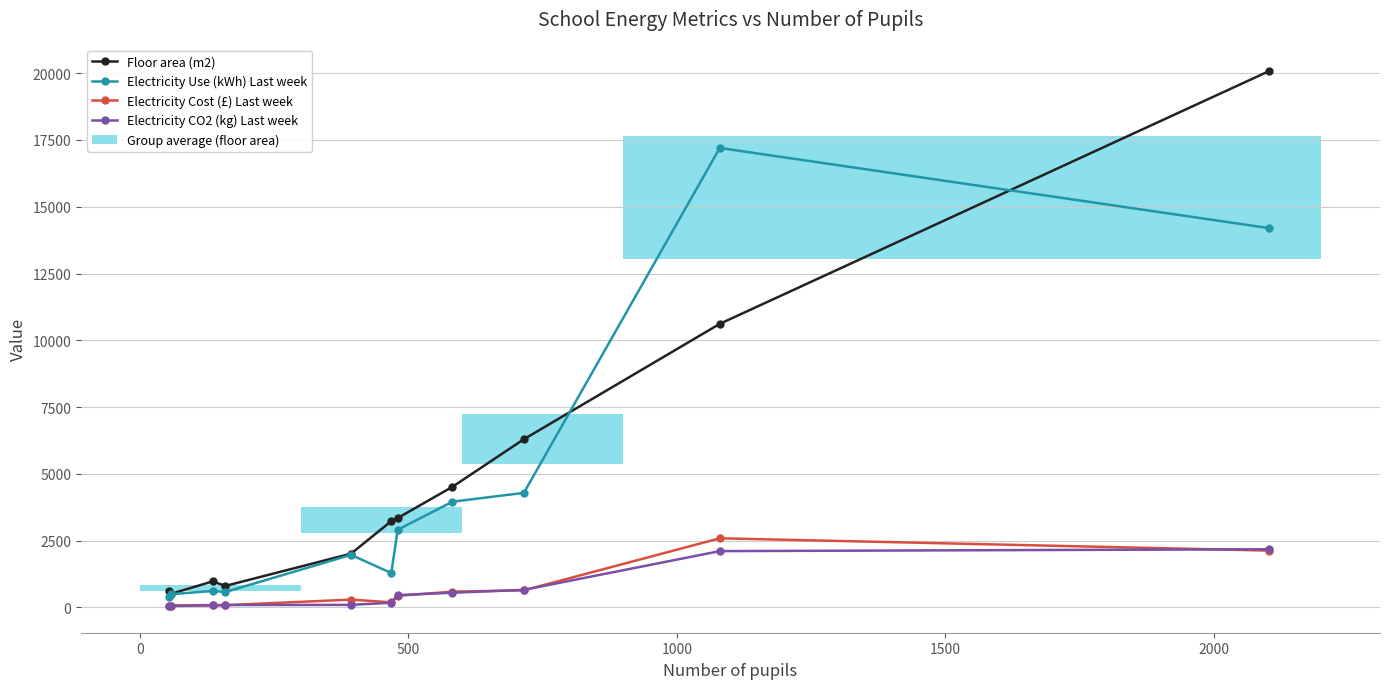

What is the maximum value for Floor area (m2)?

20073.0